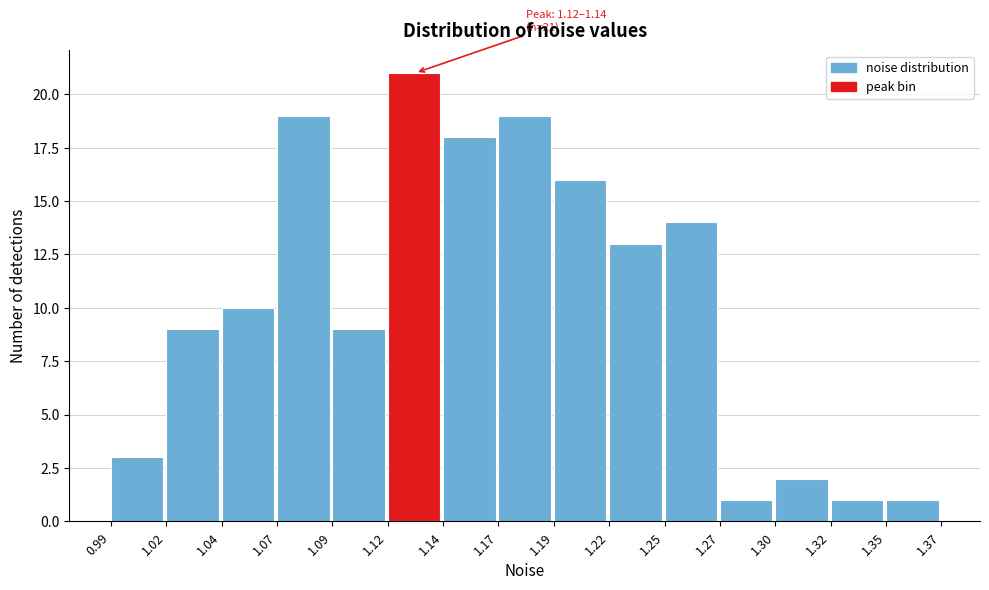

Reading left to right, list all the values displayed in this chart.

0.99=3	1.02=9	1.04=10	1.07=19	1.09=9	1.12=21	1.14=18	1.17=19	1.19=16	1.22=13	1.25=14	1.27=1	1.30=2	1.32=1	1.35=1